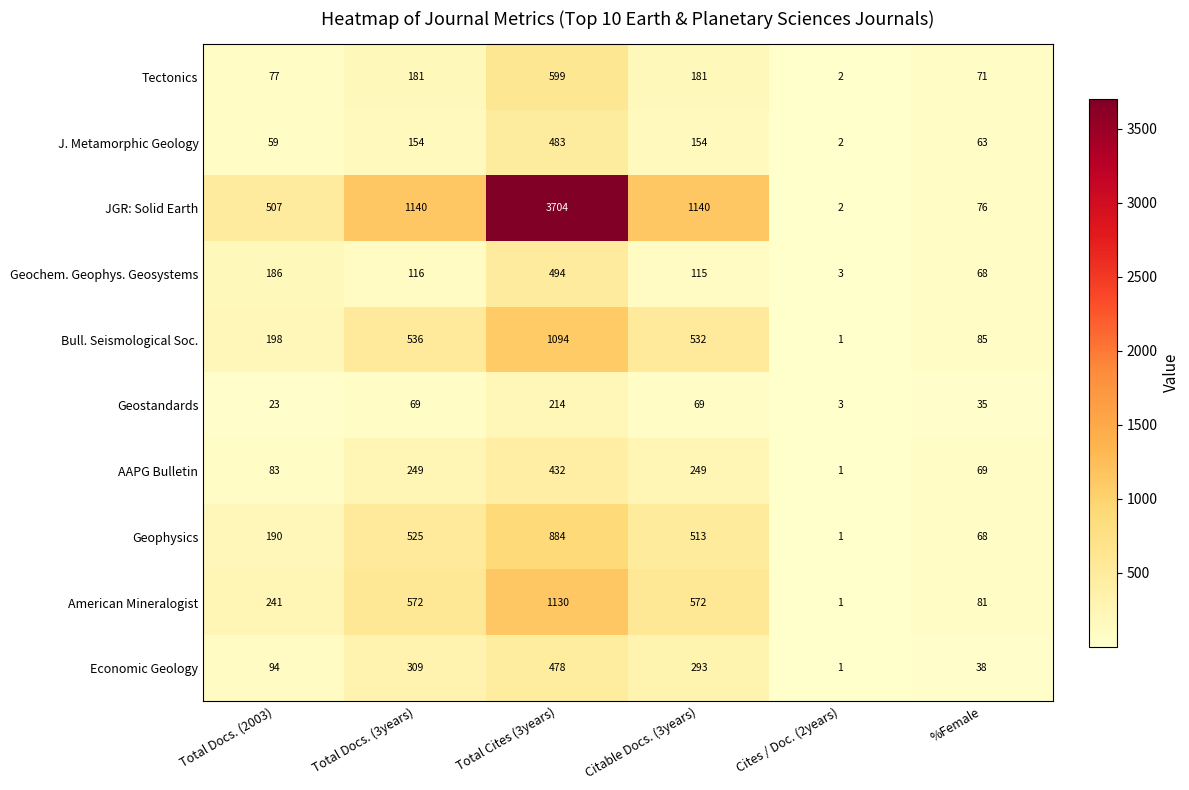

What is the difference between the highest and lowest values at Total Docs. (3years)?

1071